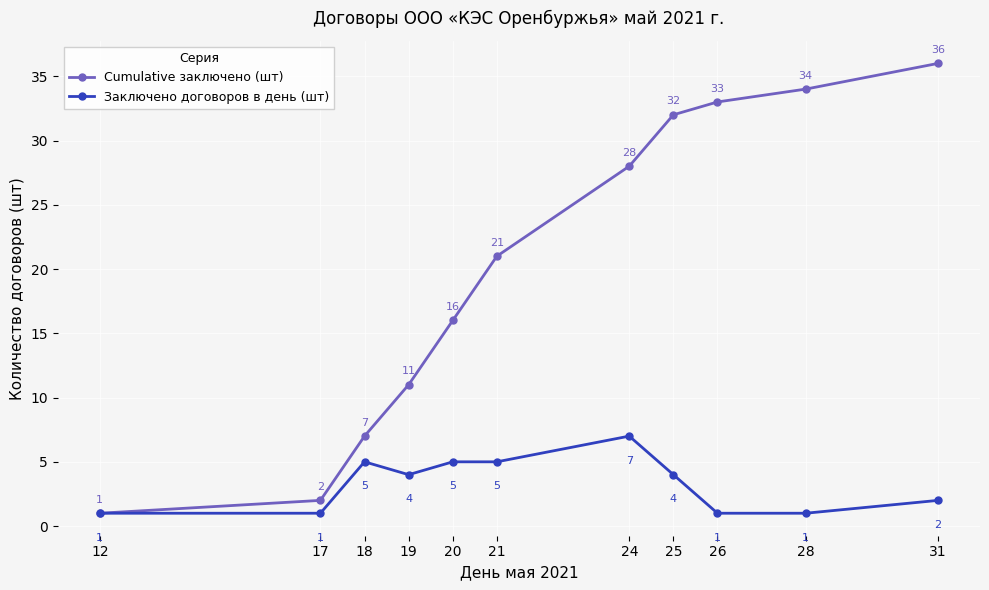

What is the difference between the second highest and minimum values in the Cumulative заключено (шт) series?

33